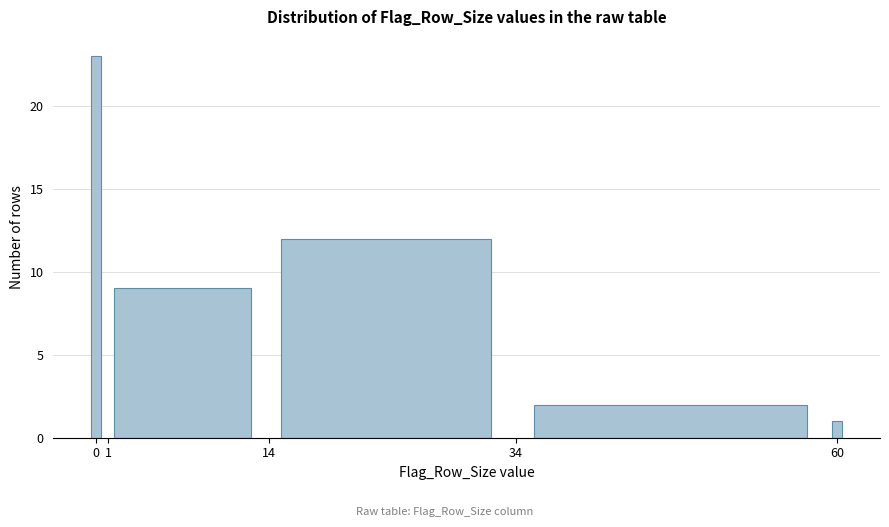

Over which range of the x-axis is the bar tallest?

-0.5 to 0.5